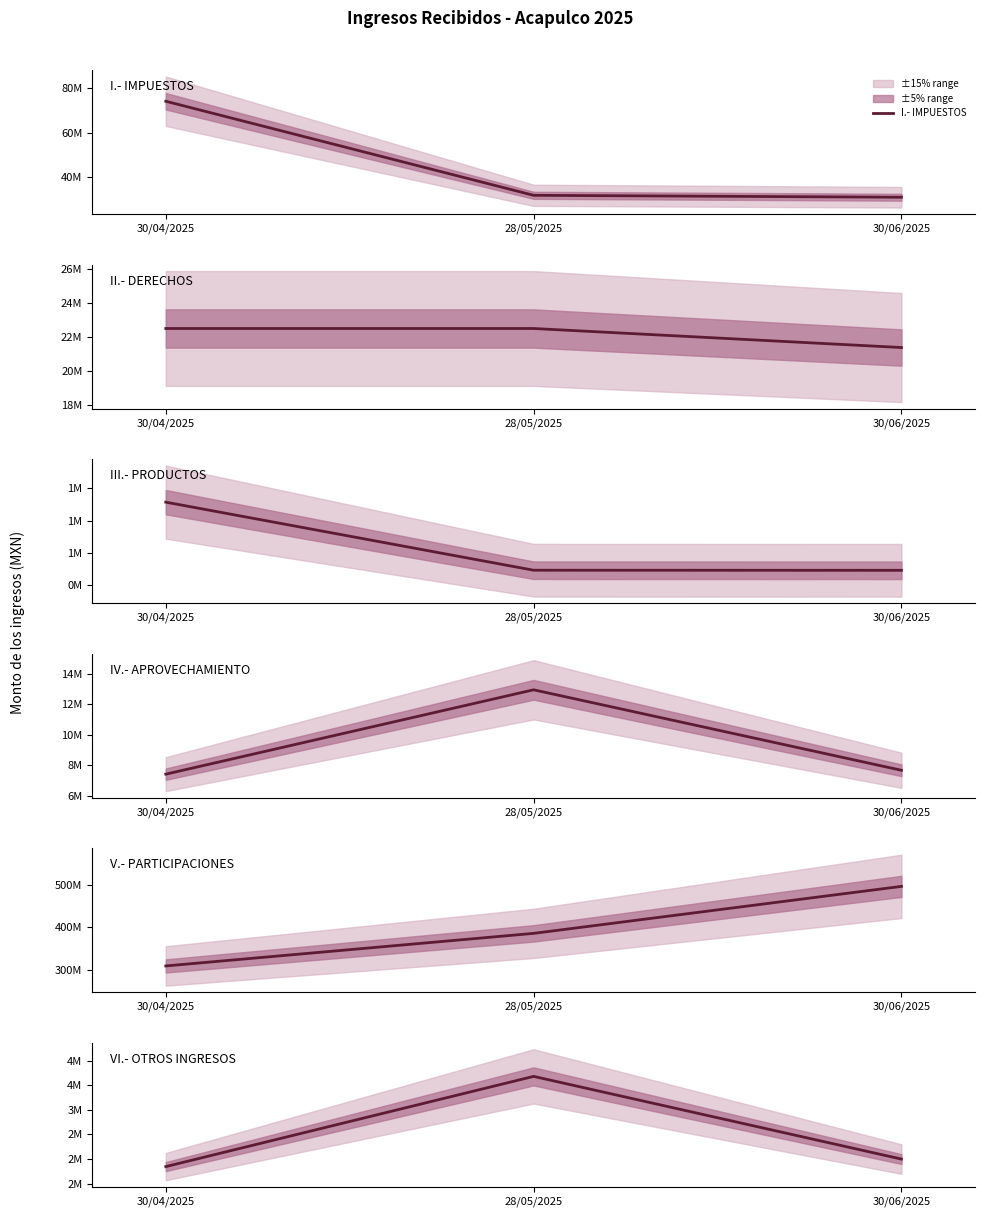

How many values in the III.- PRODUCTOS series exceed 545781?

2